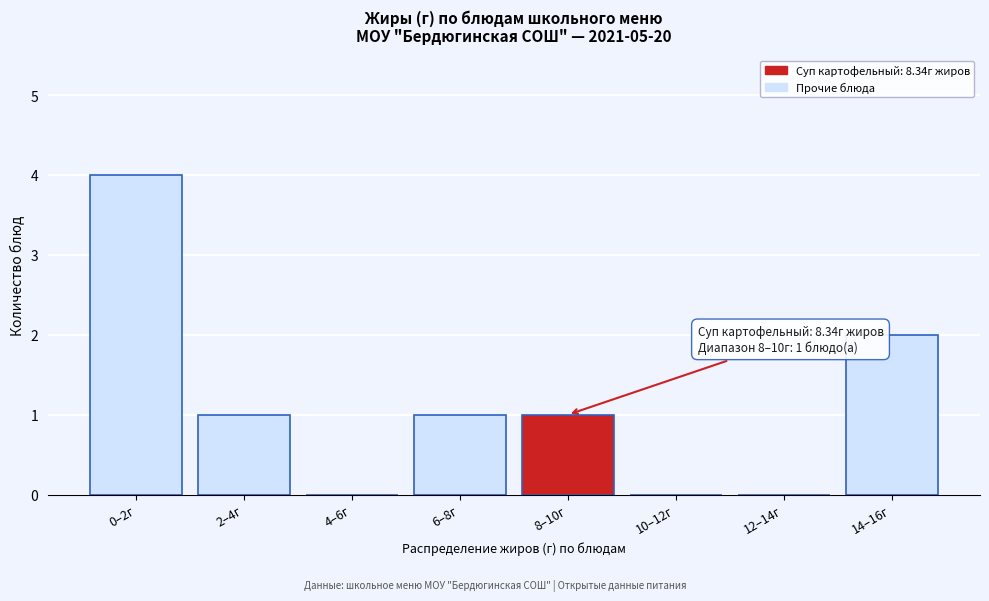

Reading left to right, what are all the values shown in this chart?

0–2г=4	2–4г=1	4–6г=0	6–8г=1	8–10г=1	10–12г=0	12–14г=0	14–16г=2